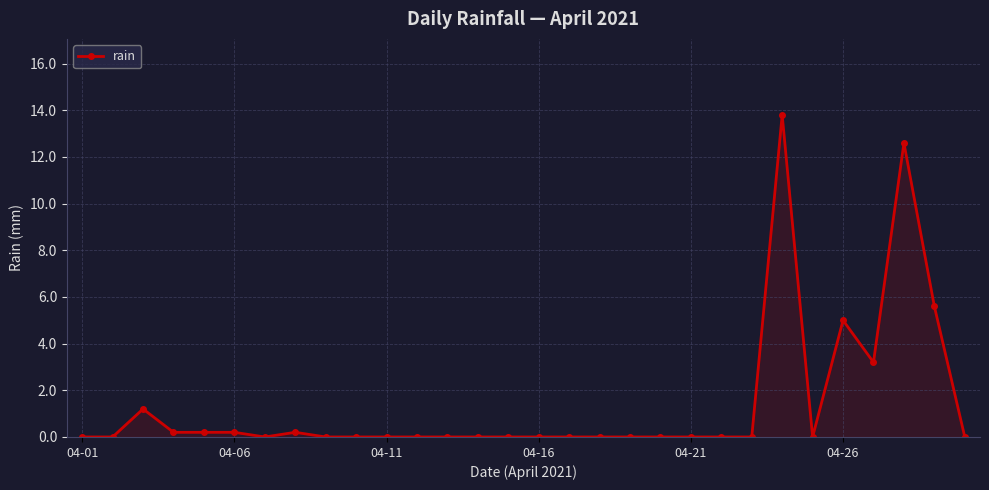

What is the sum of all values?

42.2